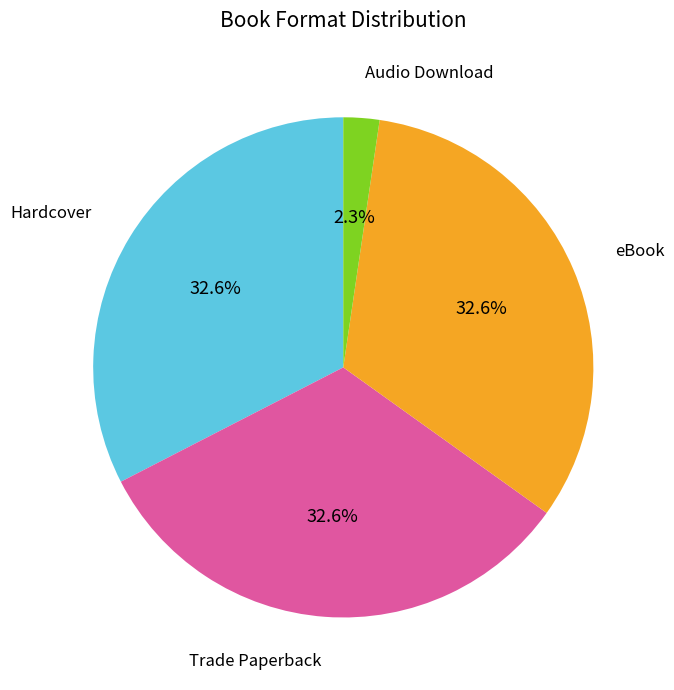

Does any single category account for the majority?

No